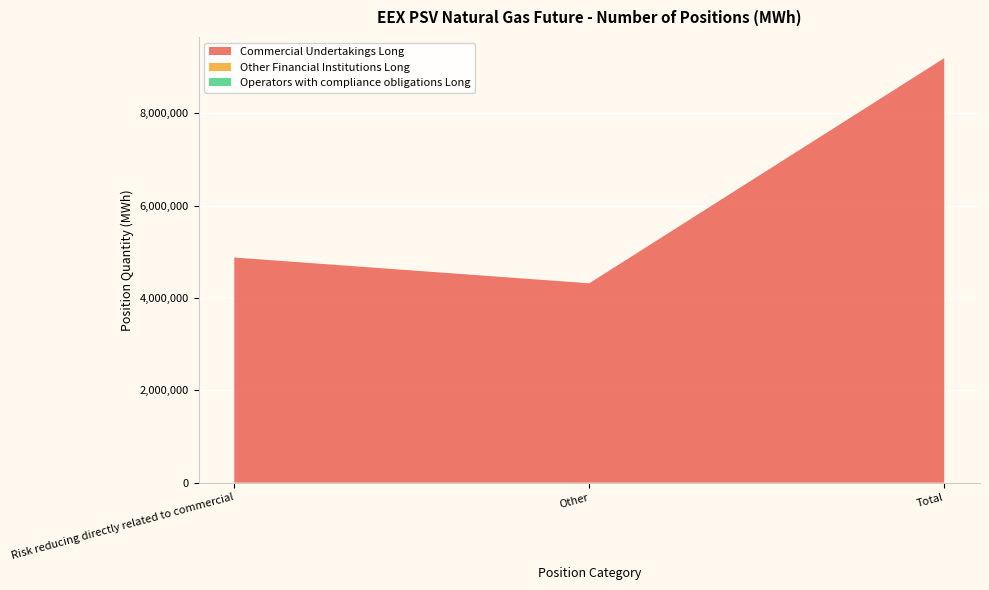

Reading left to right, transcribe all the data shown in this chart.

Commercial Undertakings Long: 4877400	4319136	9196536
Other Financial Institutions Long: 0	0	0
Operators with compliance obligations Long: 0	0	0